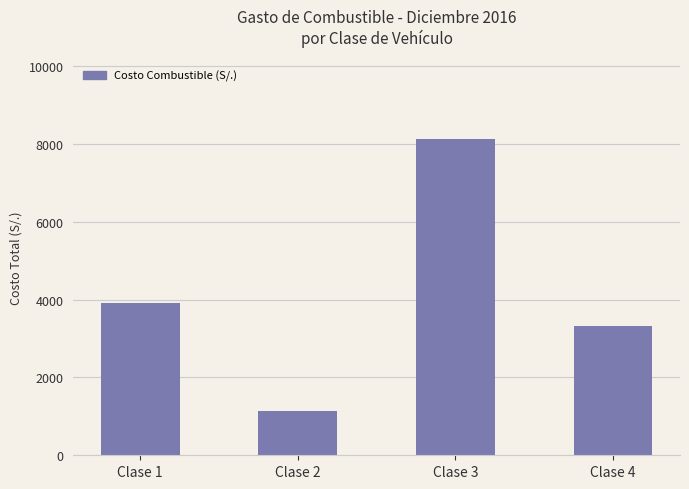

What is the value of the 1st bar from the left?

3913.8